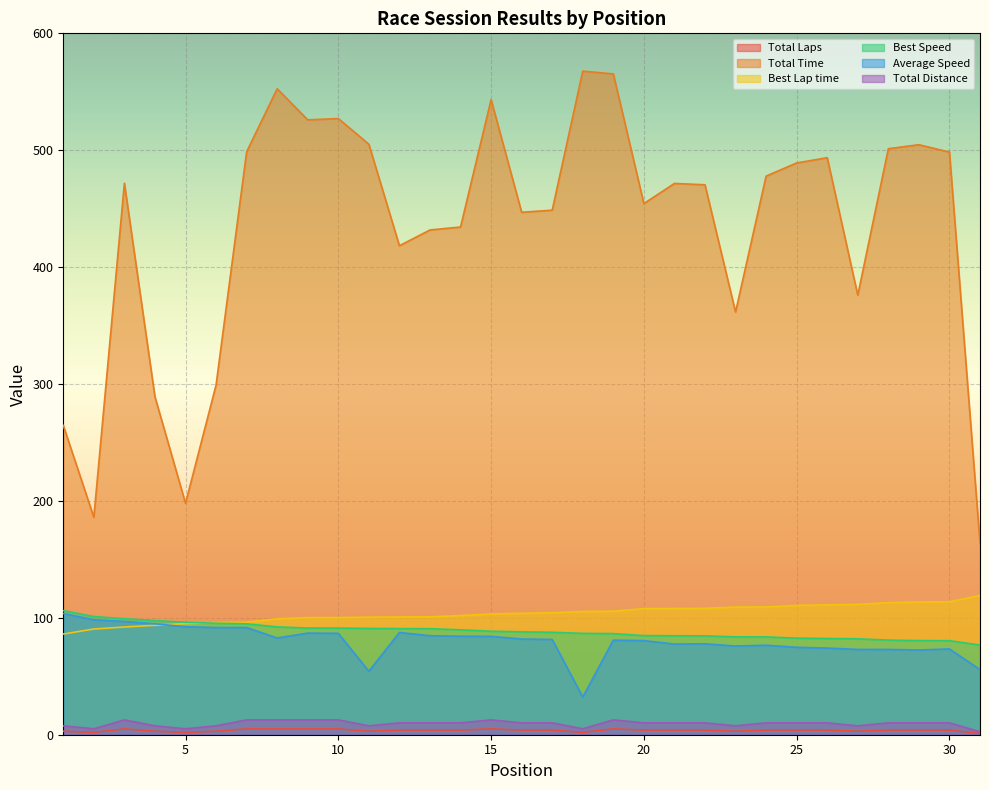

What is the sum of the Best Lap time values at 7 and 27?

207.8